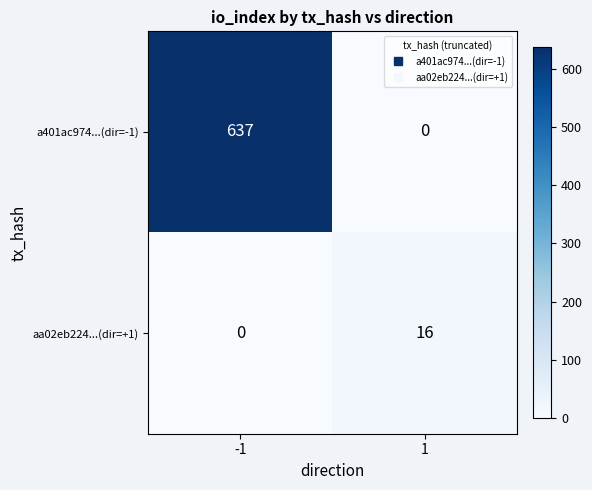

What is the sum of the a401ac974...(dir=-1) values at -1 and 1?

637